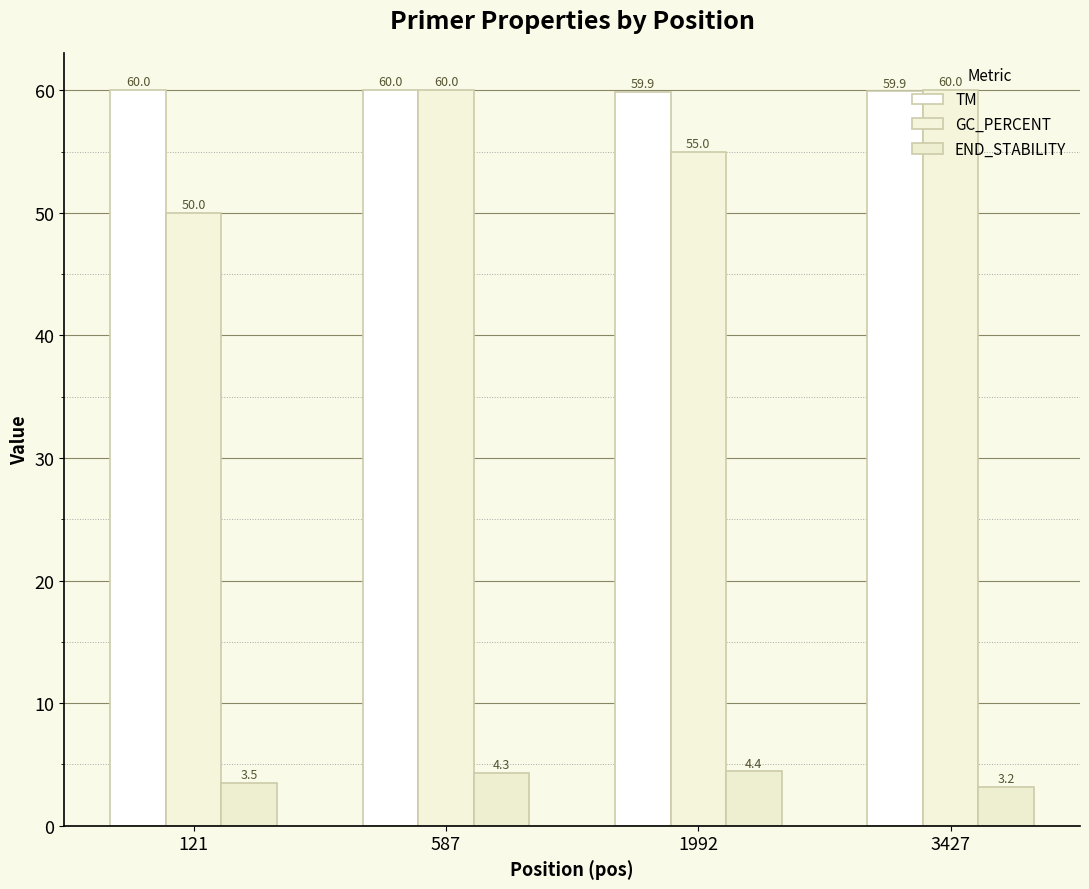

Count the TM values in the range 59 to 60.

2